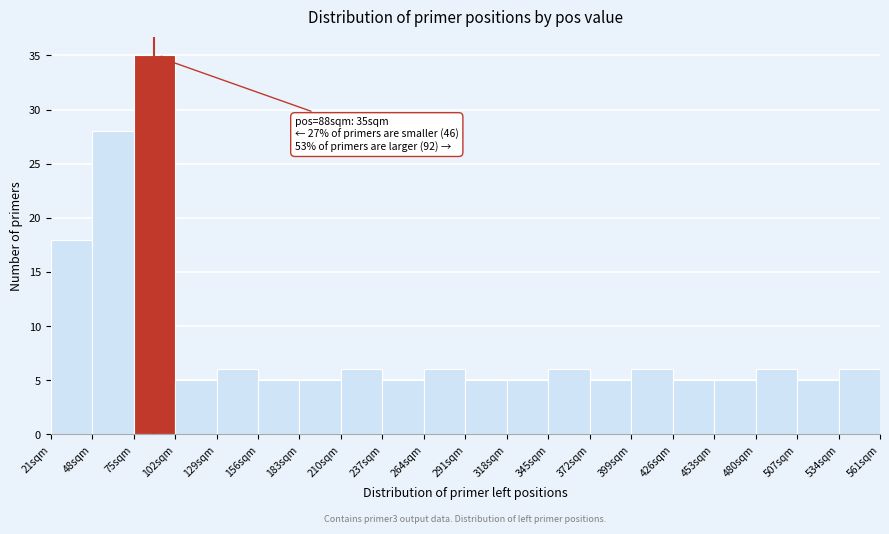

Which range on the x-axis has the tallest bar?

75 to 102